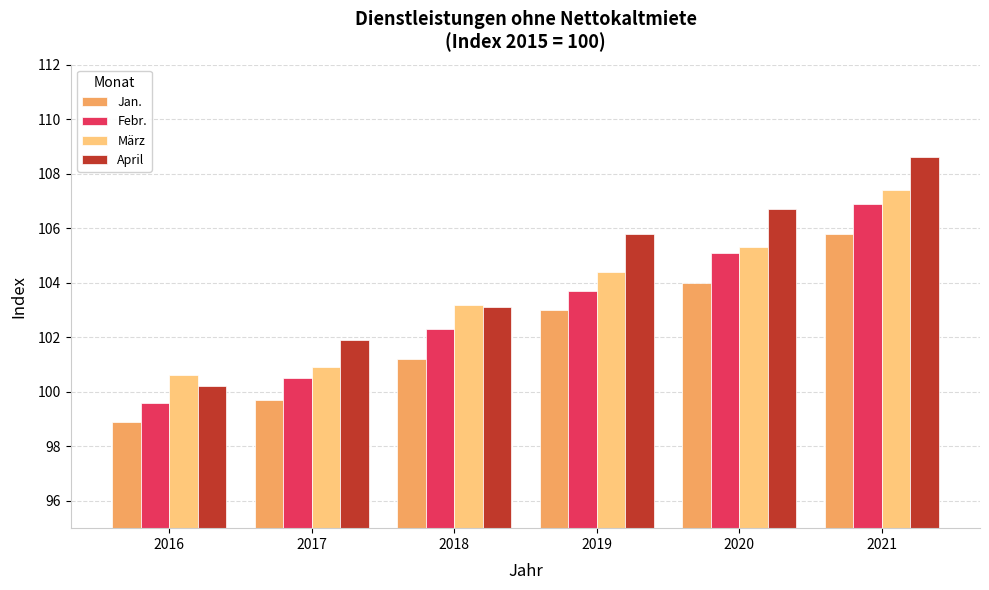

Reading left to right, extract all data points from this chart.

Jan.: 2016=98.9	2017=99.7	2018=101.2	2019=103.0	2020=104.0	2021=105.8
Febr.: 2016=99.6	2017=100.5	2018=102.3	2019=103.7	2020=105.1	2021=106.9
März: 2016=100.6	2017=100.9	2018=103.2	2019=104.4	2020=105.3	2021=107.4
April: 2016=100.2	2017=101.9	2018=103.1	2019=105.8	2020=106.7	2021=108.6